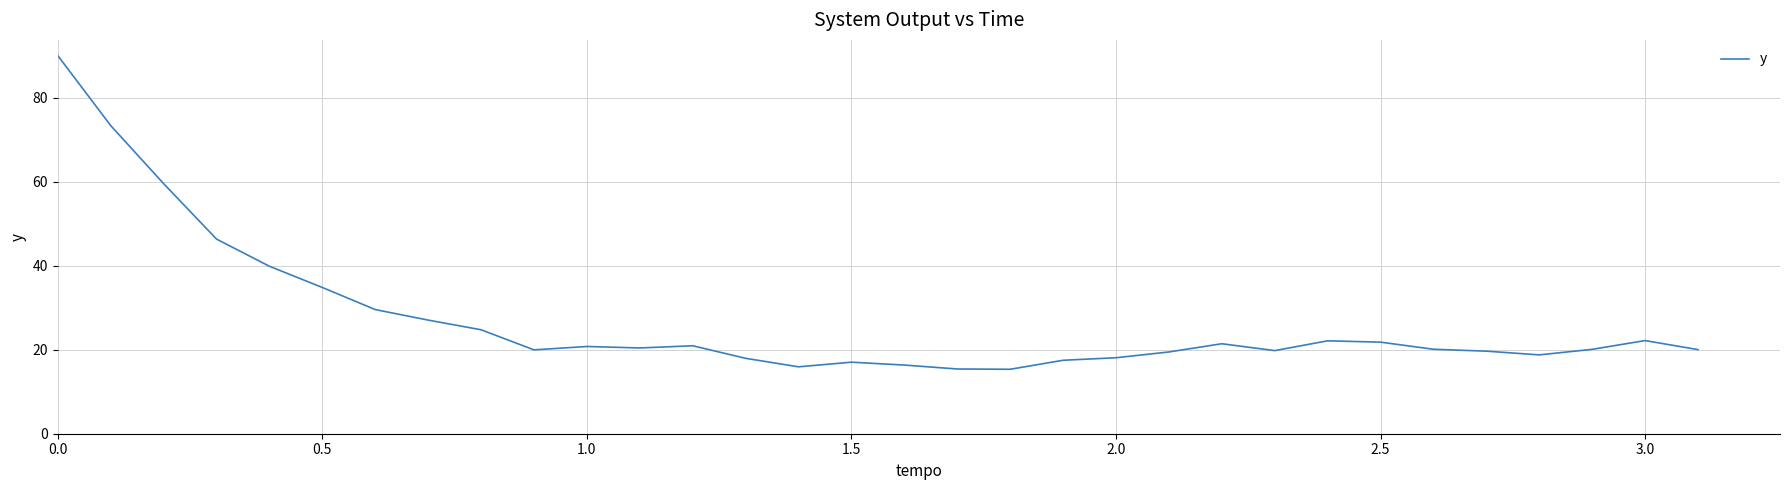

Does the chart have visible grid lines?

Yes